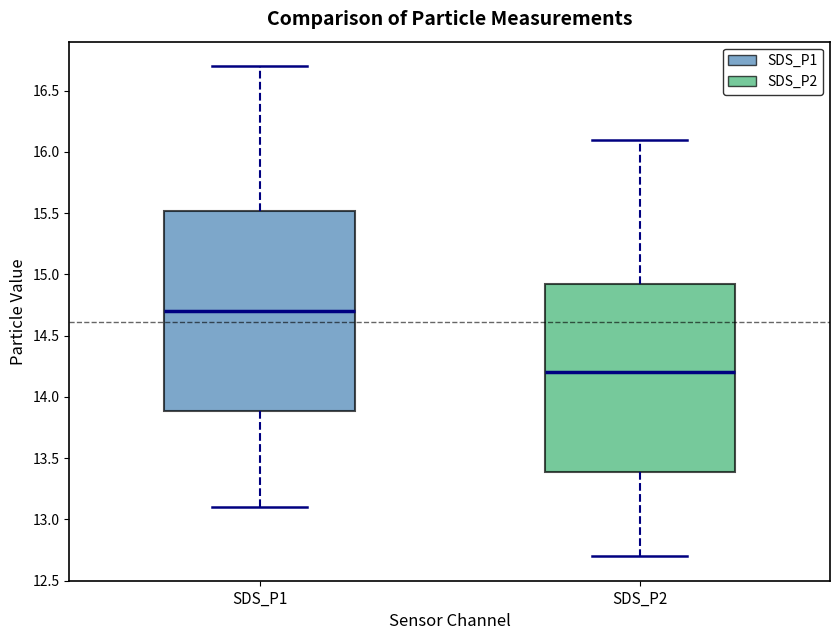

Comparing the boxes themselves (not the whiskers), which one is the tallest?

SDS_P1